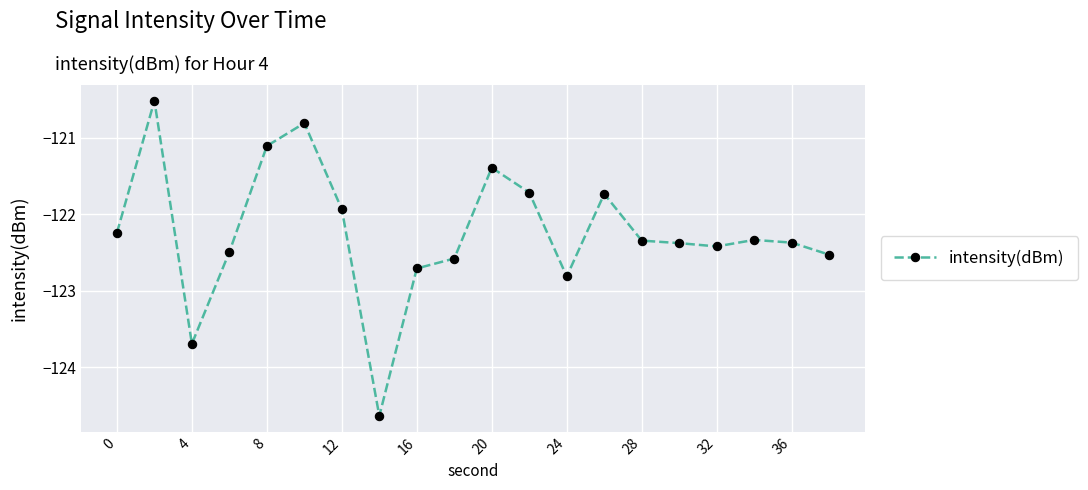

What is the difference between the maximum and minimum values?

4.1